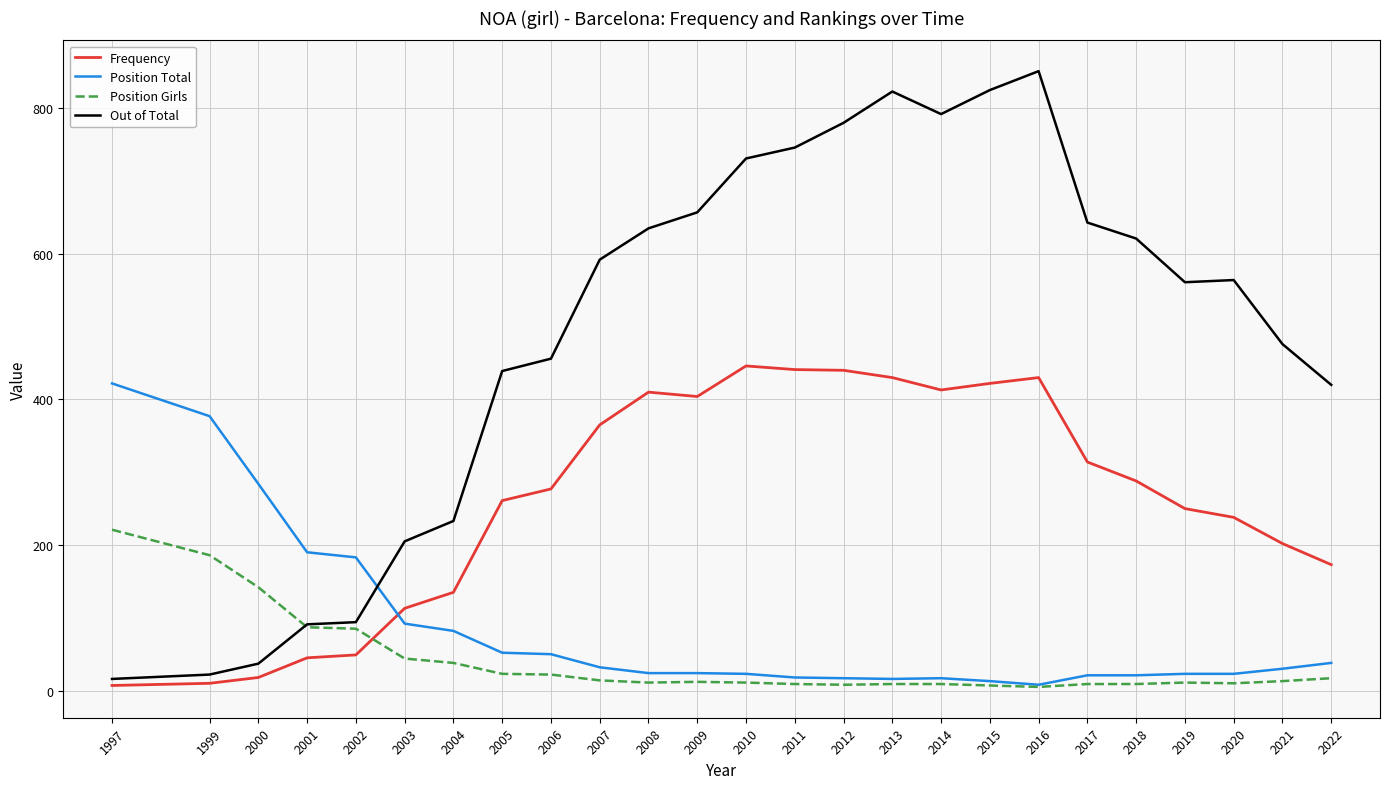

Which category has the highest value in the Position Total series?

1997